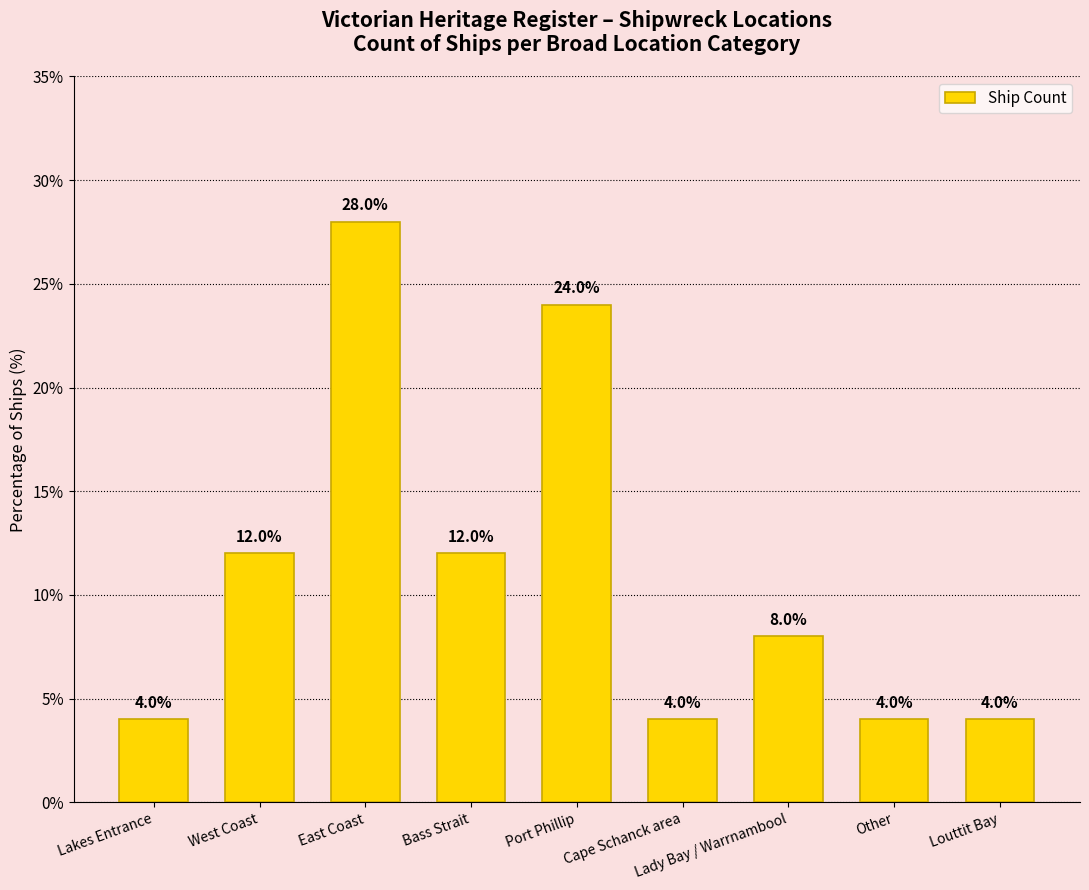

The value at Port Phillip is 7.4. True or false?

False